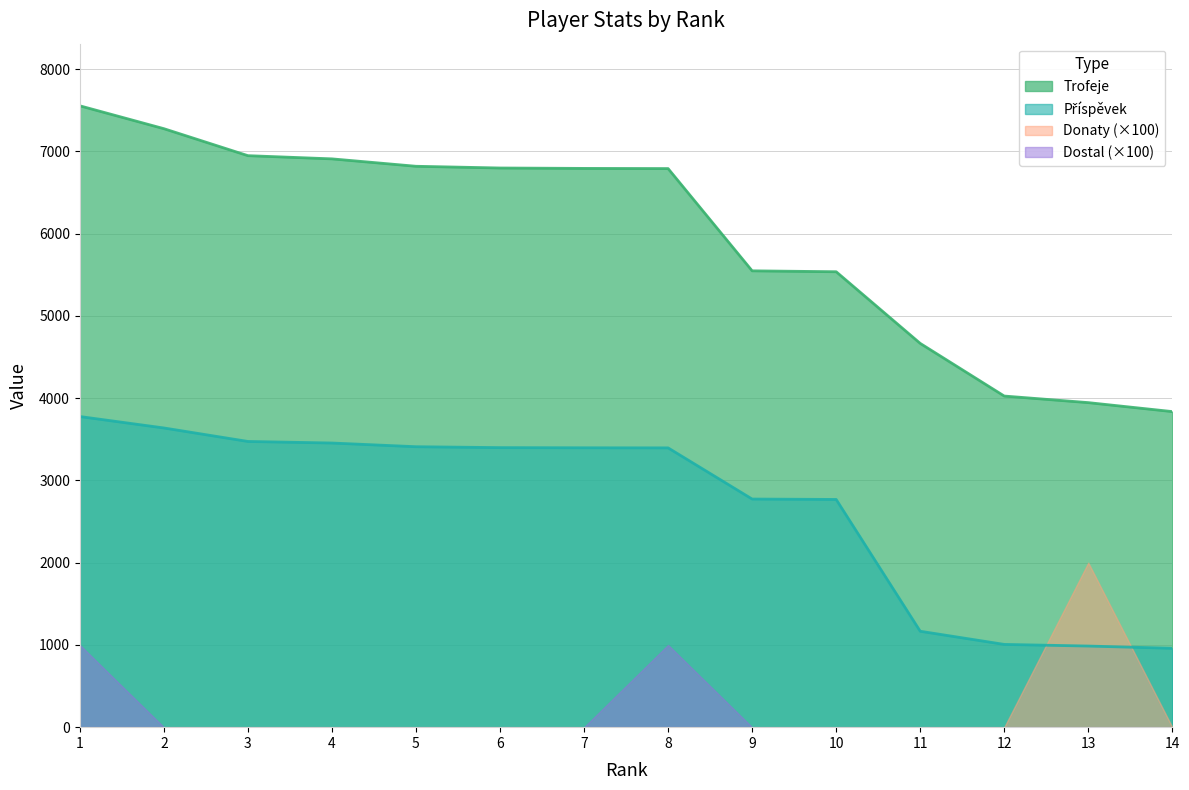

At how many categories does at least one series exceed 4609?

11